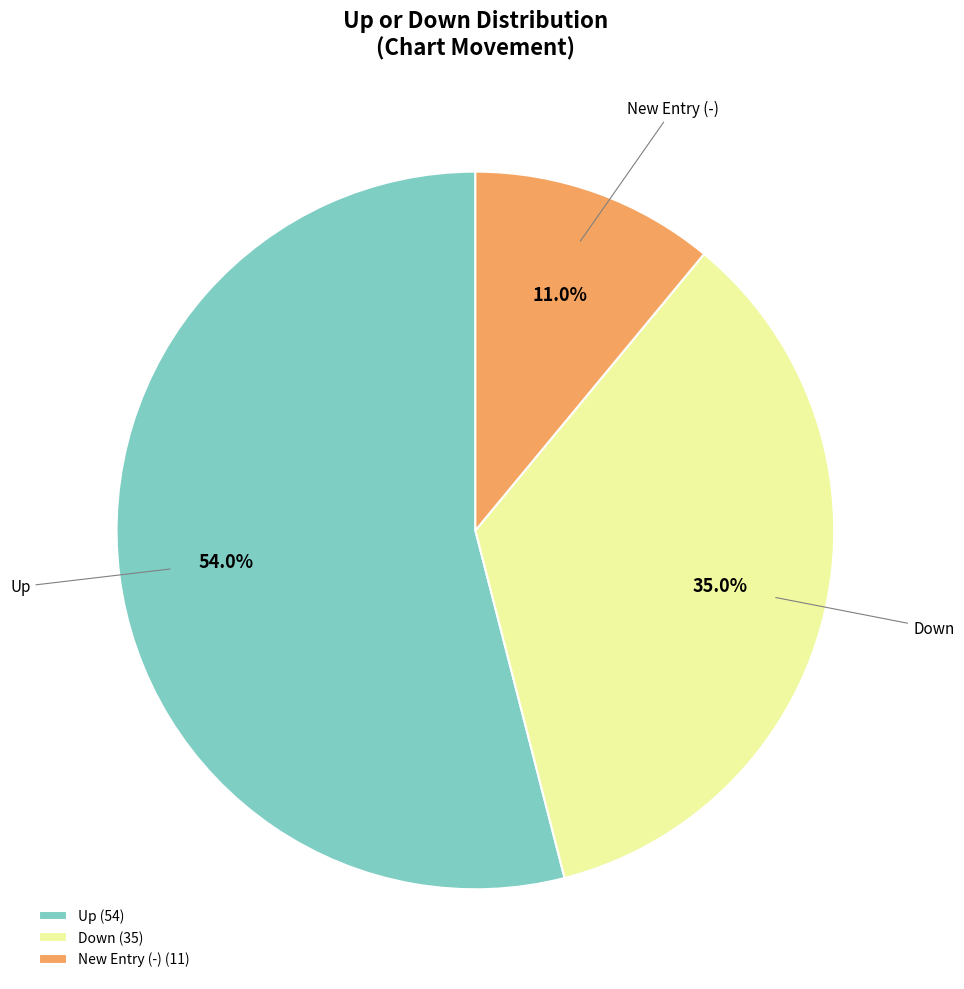

Which category has the smallest portion of the pie?

New Entry (-) (11)